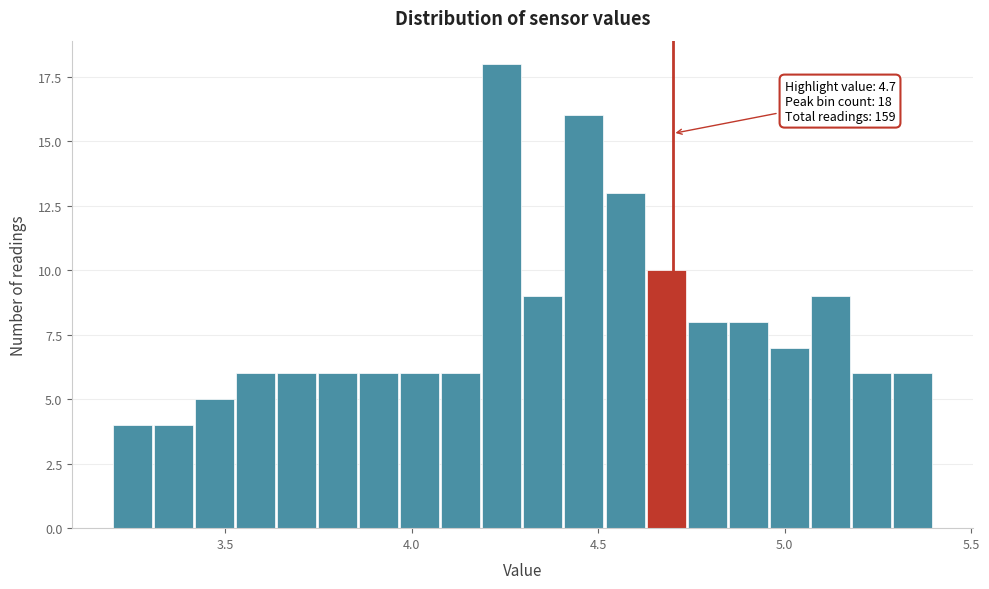

Read against the x-axis, roughly where is the centre of the tallest bar?

4.25